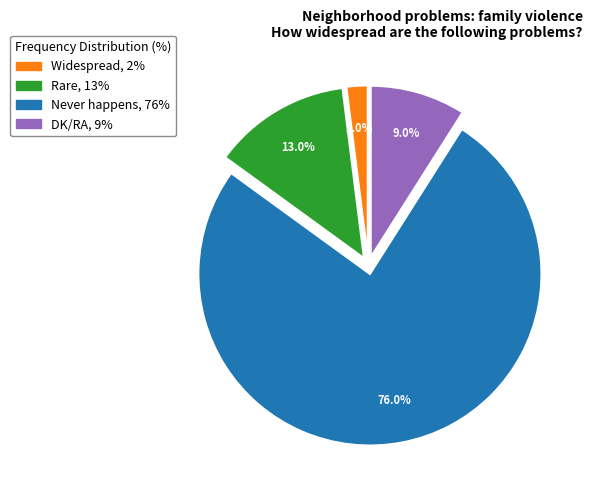

What percentage is NOT represented by Never happens?

24.0%